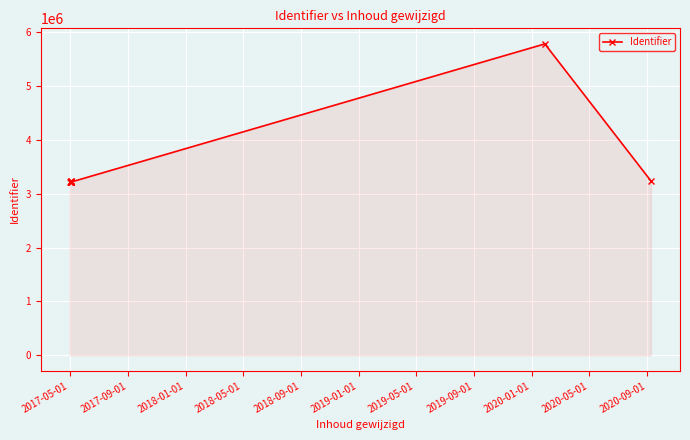

What is the maximum value shown in the chart?

5786006